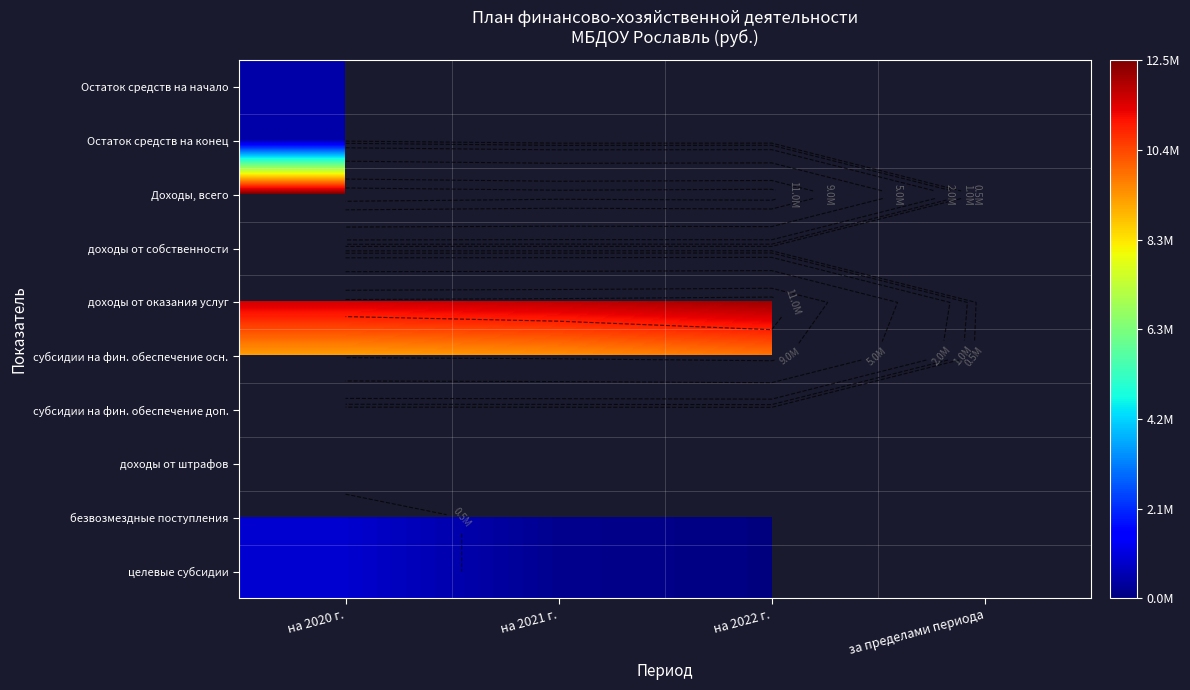

Rank the series by their maximum value, from highest to lowest.

Доходы, всего, Остаток средств на начало, доходы от собственности, доходы от оказания услуг, субсидии на фин. обеспечение осн., Остаток средств на конец, субсидии на фин. обеспечение доп., доходы от штрафов, безвозмездные поступления, целевые субсидии